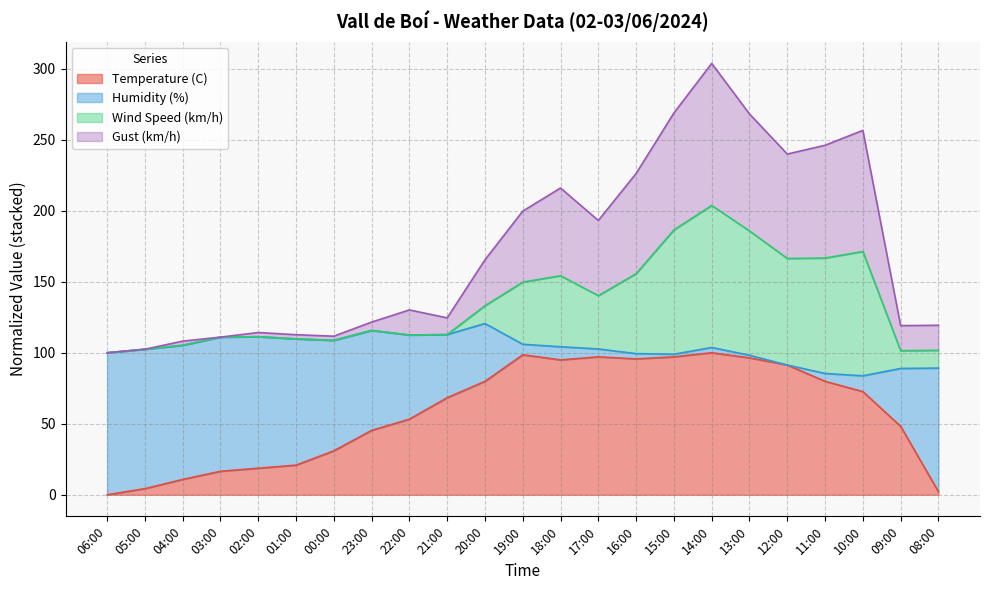

How many positive values does the Temperature (C) series have?

22